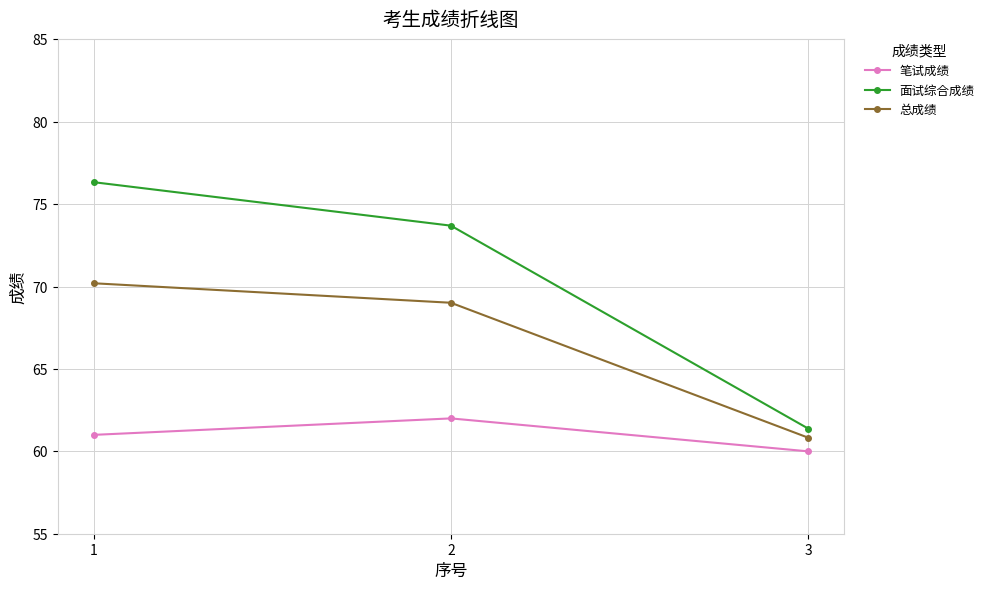

The 笔试成绩 series shows 60.0 at 3. True or false?

True